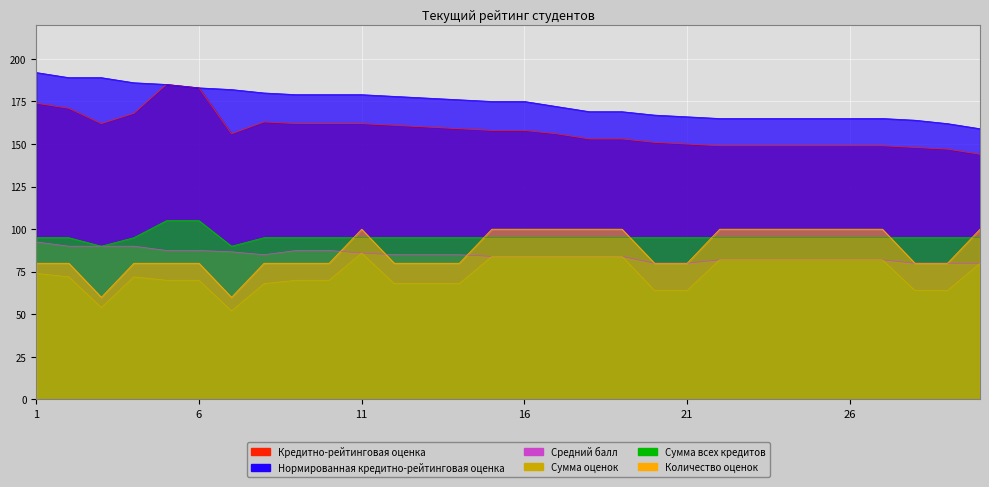

True or false: Нормированная кредитно-рейтинговая оценка and Сумма оценок cross at least once.

False